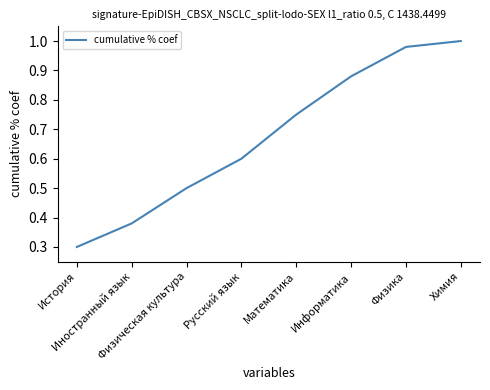

What is the change in value from Информатика to Физика?

+0.1